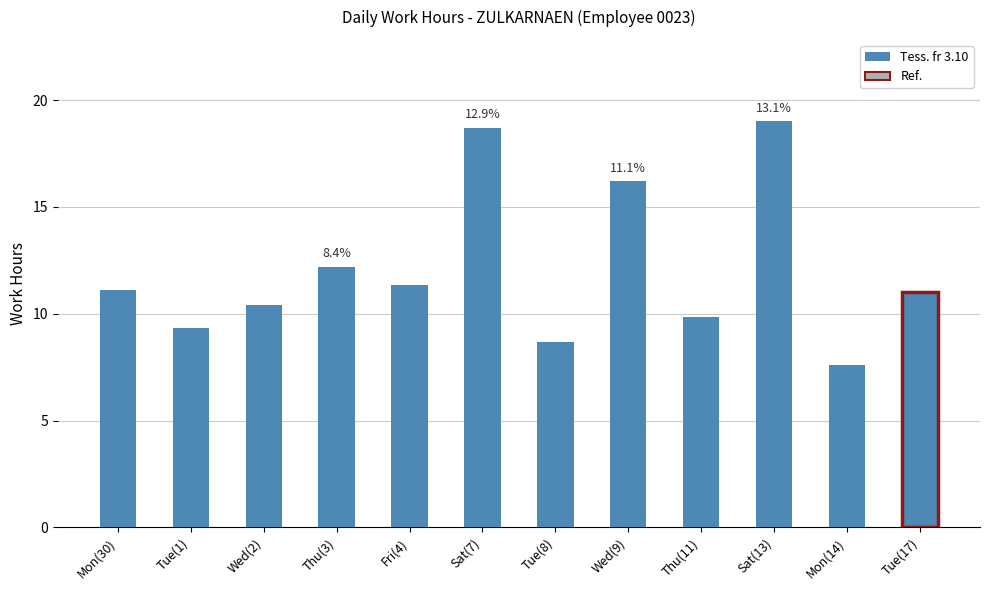

What is the change in value from Mon(30) to Sat(7)?

+7.6